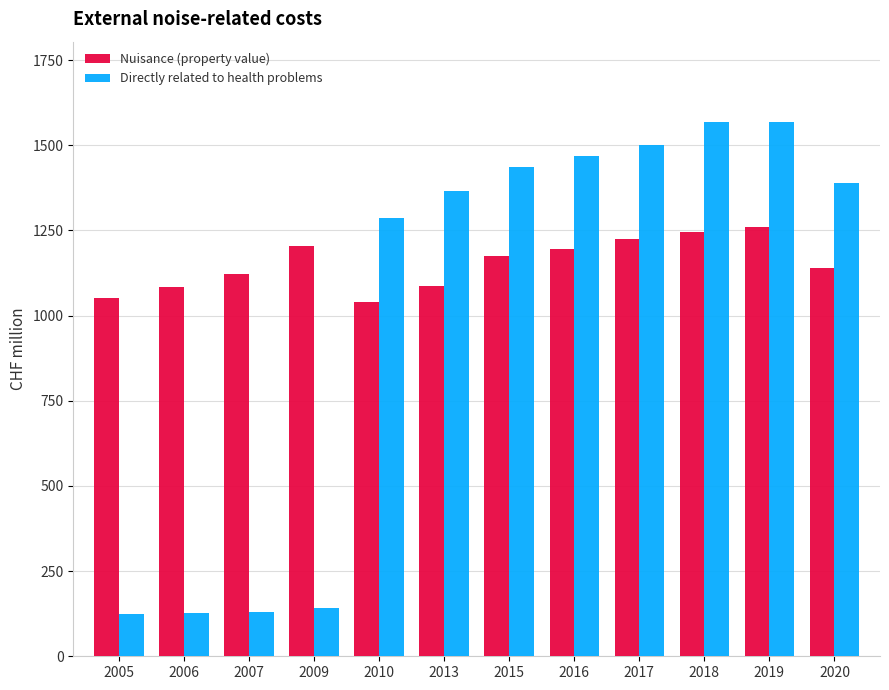

Is the value of Nuisance (property value) at 2006 greater than the value of Directly related to health problems at 2006?

Yes